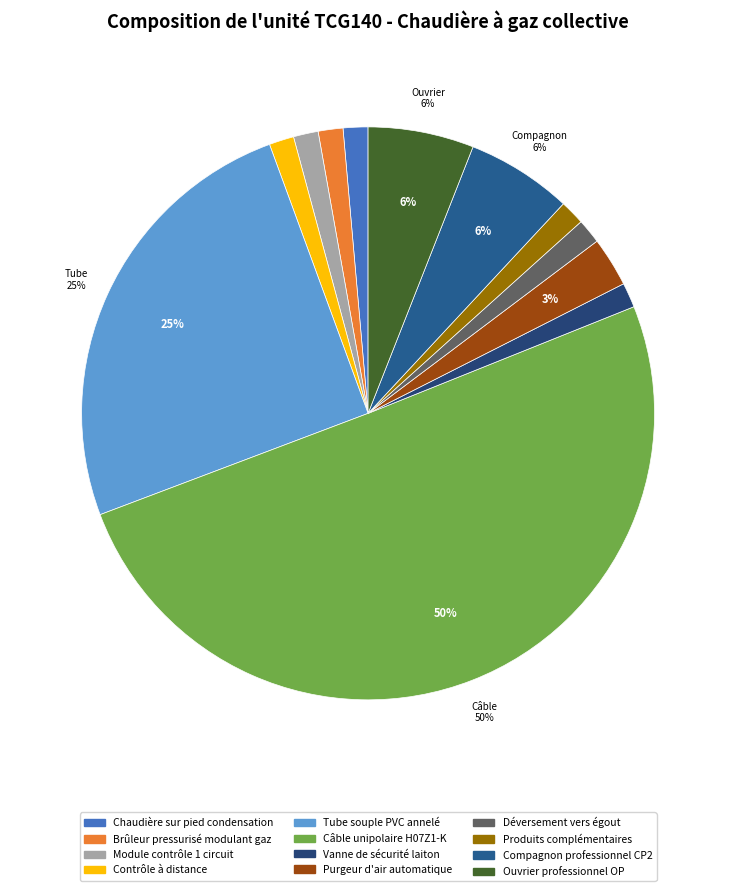

Is the sum of Contrôle à distance and Module contrôle 1 circuit greater than half?

No